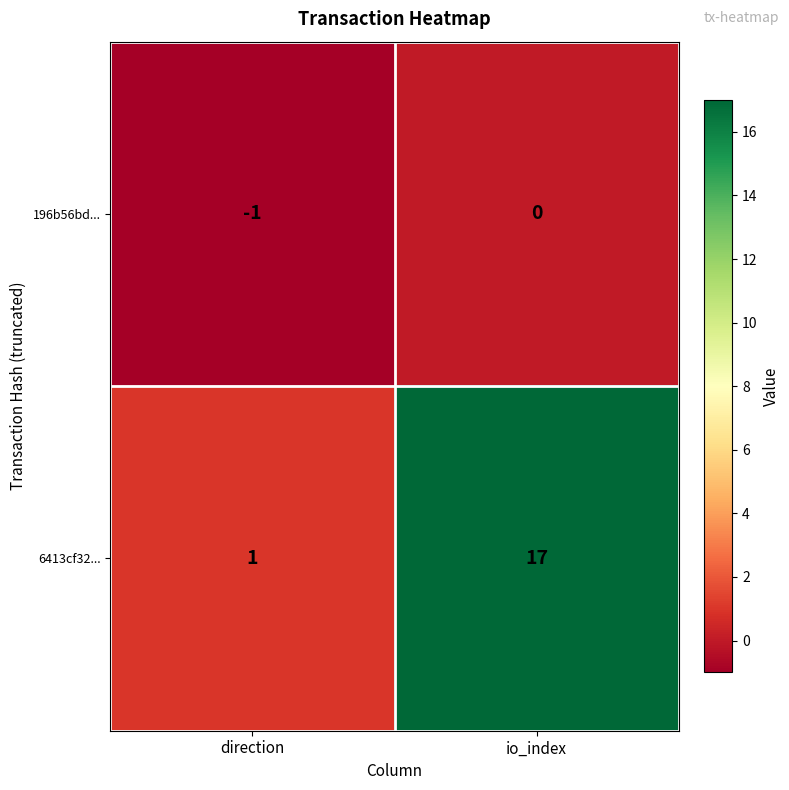

What is the highest value of the 6413cf32... series?

17